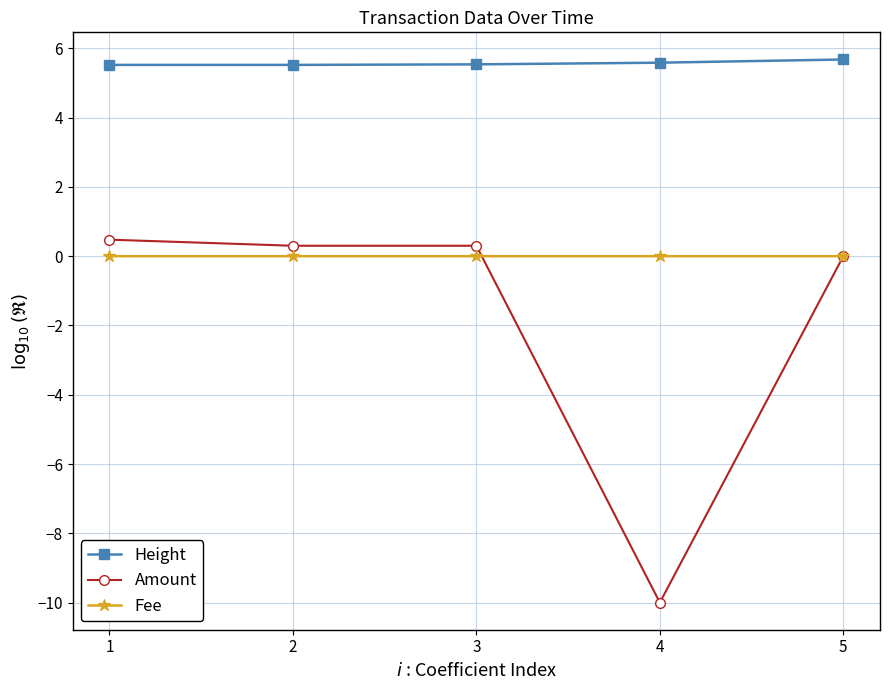

Count the Height values in the range 5 to 6.

5